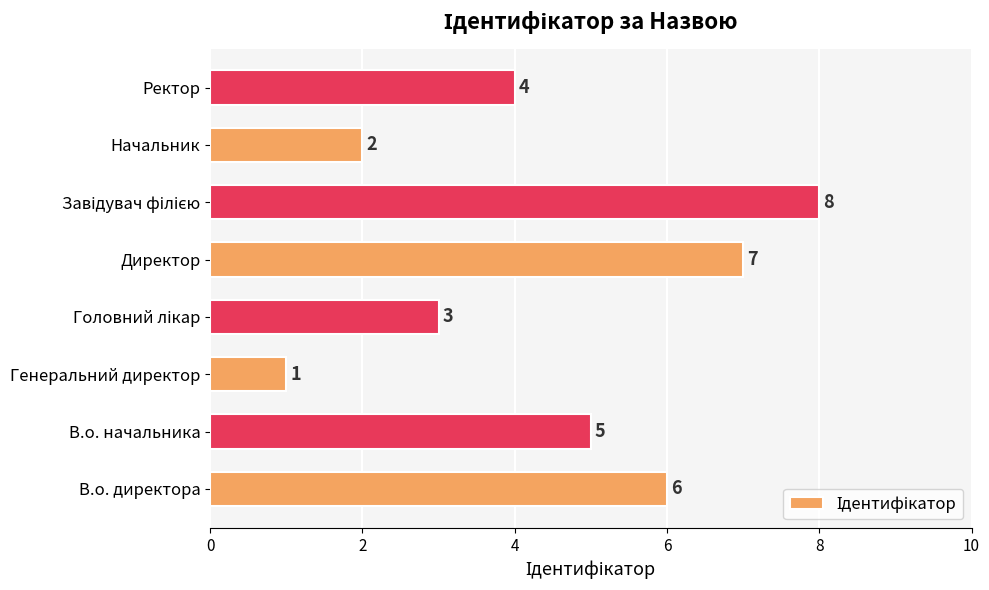

Which has a higher value, В.о. директора or Ректор?

В.о. директора